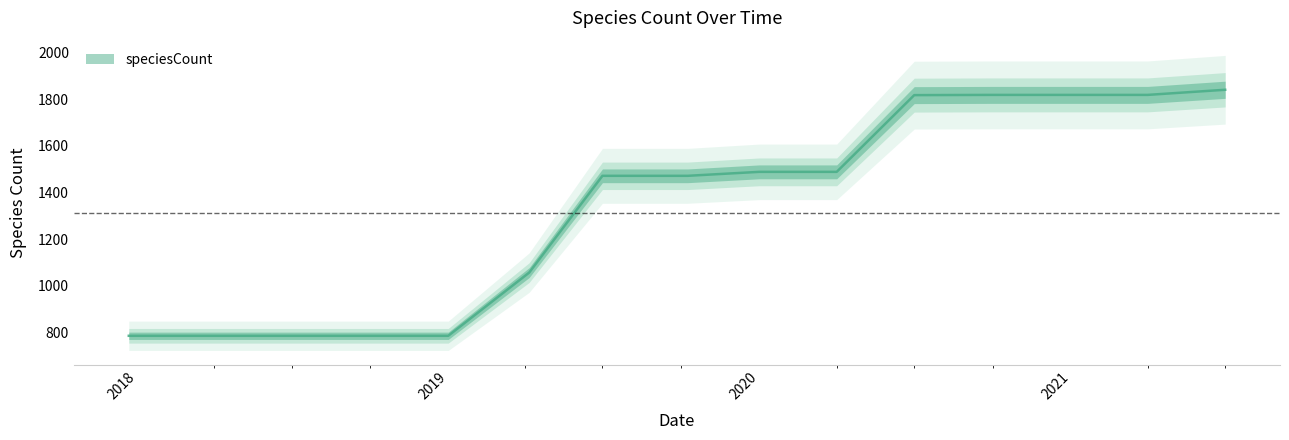

List the labels in order of value, largest first.

2021-07-01, 2020-10-01, 2021-01-01, 2021-04-01, 2020-07-01, 2020-01-01, 2020-04-01, 2019-07-01, 2019-10-09, 2019-04-06, 2017-12-22, 2018-04-09, 2018-07-11, 2018-09-28, 2019-01-01